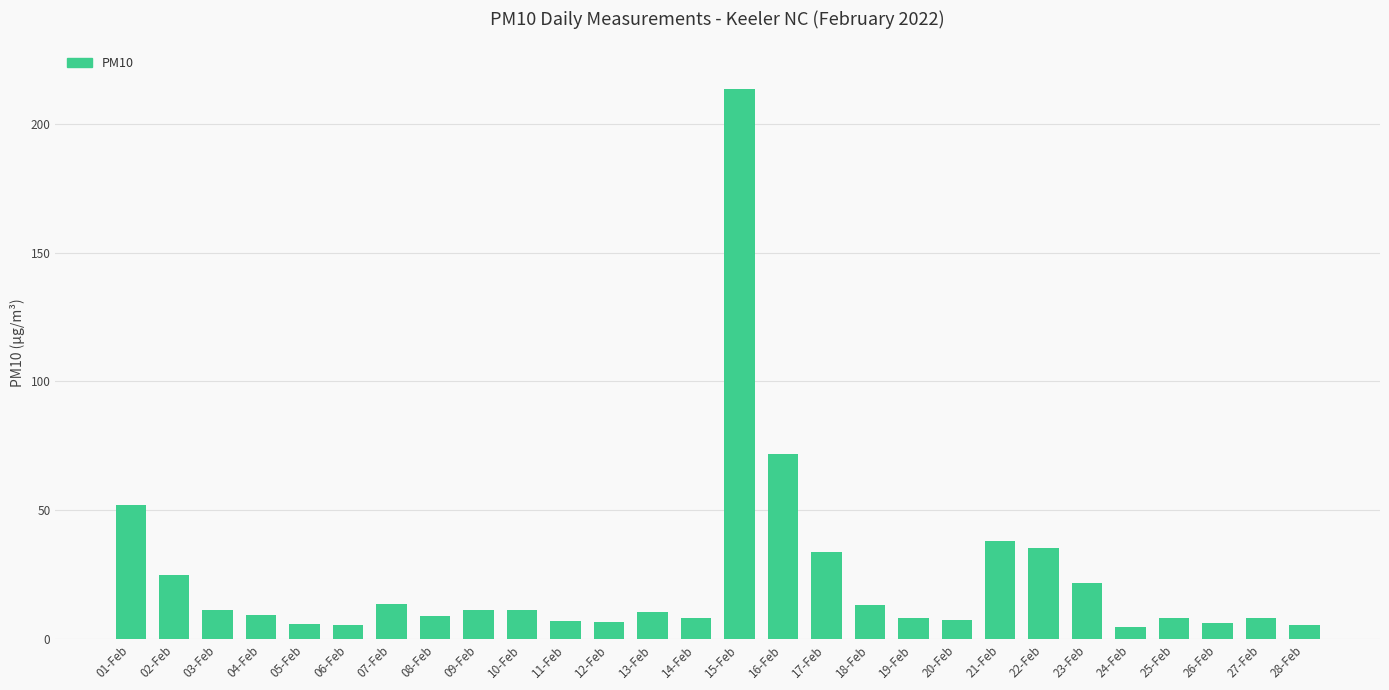

True or false: the data shows 8.0 at 14-Feb.

True